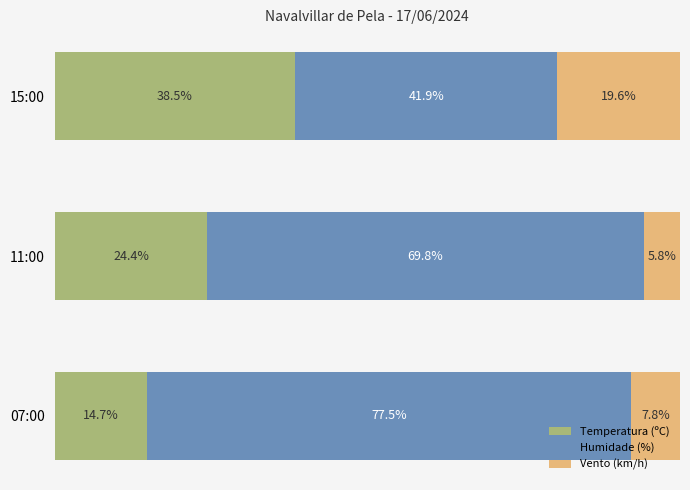

At which label does Temperatura (ºC) reach its minimum?

07:00